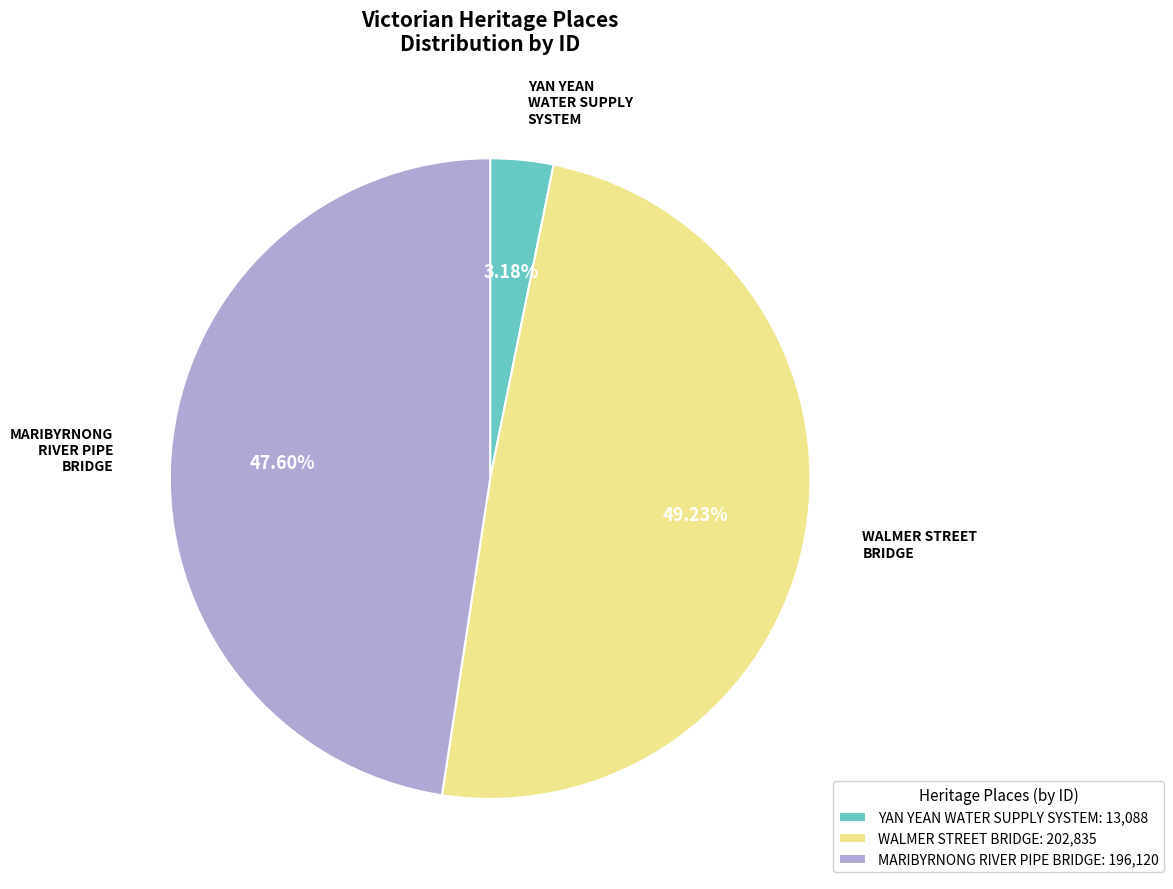

Is it true that YAN YEAN WATER SUPPLY SYSTEM is 11% of the pie?

False